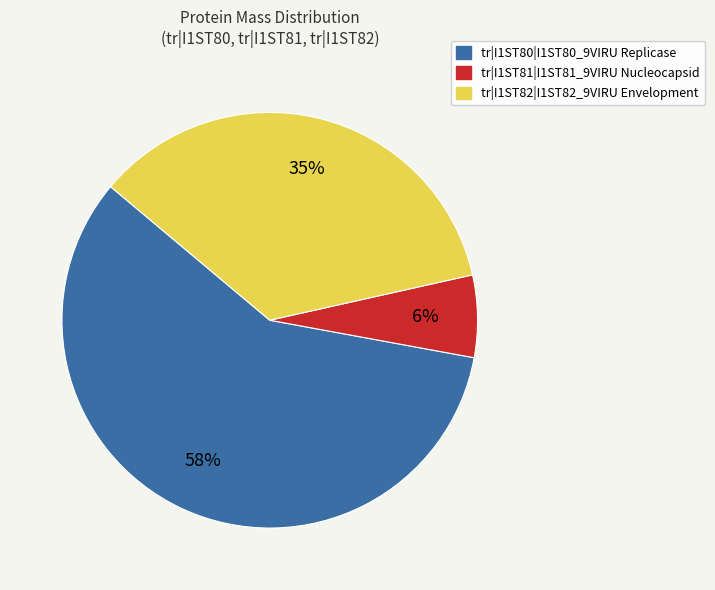

Which slice represents more than half of the pie?

tr|I1ST80|I1ST80_9VIRU Replicase